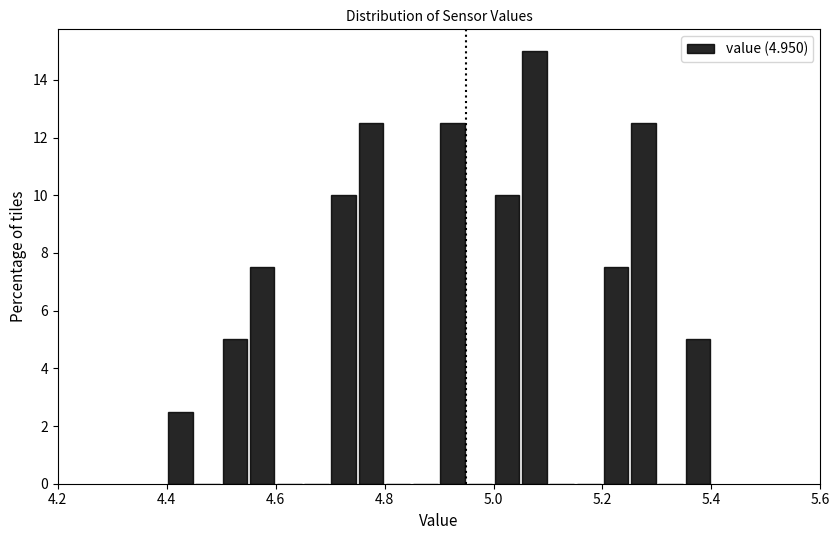

Read against the x-axis, roughly where is the centre of the tallest bar?

5.08